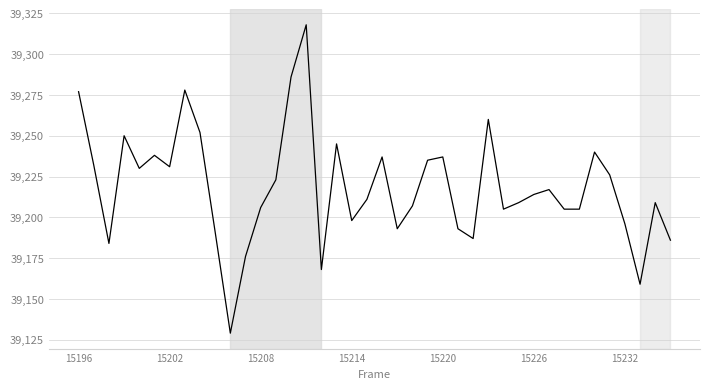

Reading left to right, transcribe all the data shown in this chart.

39277	39232	39184	39250	39230	39238	39231	39278	39252	39191	39129	39176	39206	39223	39286	39318	39168	39245	39198	39211	39237	39193	39207	39235	39237	39193	39187	39260	39205	39209	39214	39217	39205	39205	39240	39226	39196	39159	39209	39186